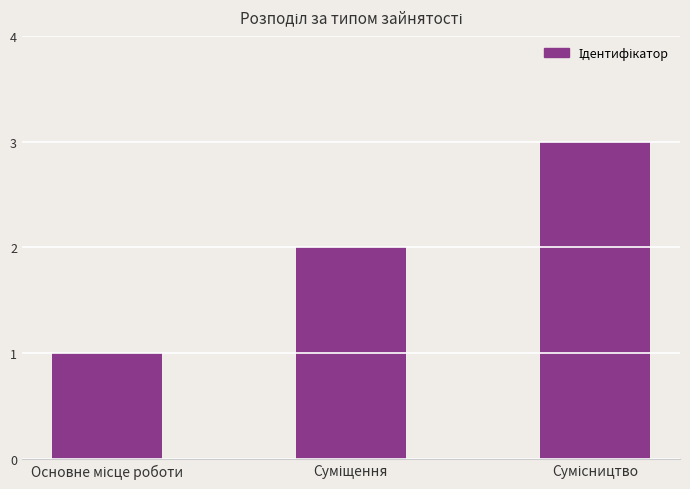

What is the maximum value shown in the chart?

3